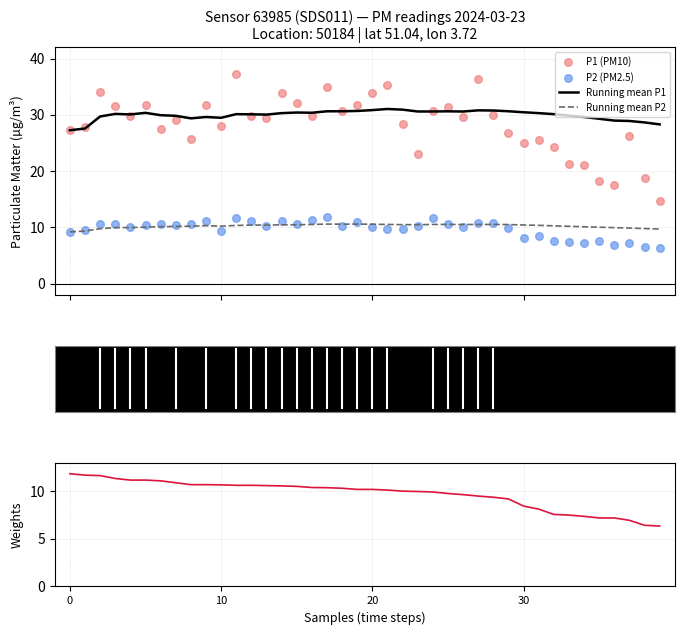

At how many categories does at least one series exceed 36?

2